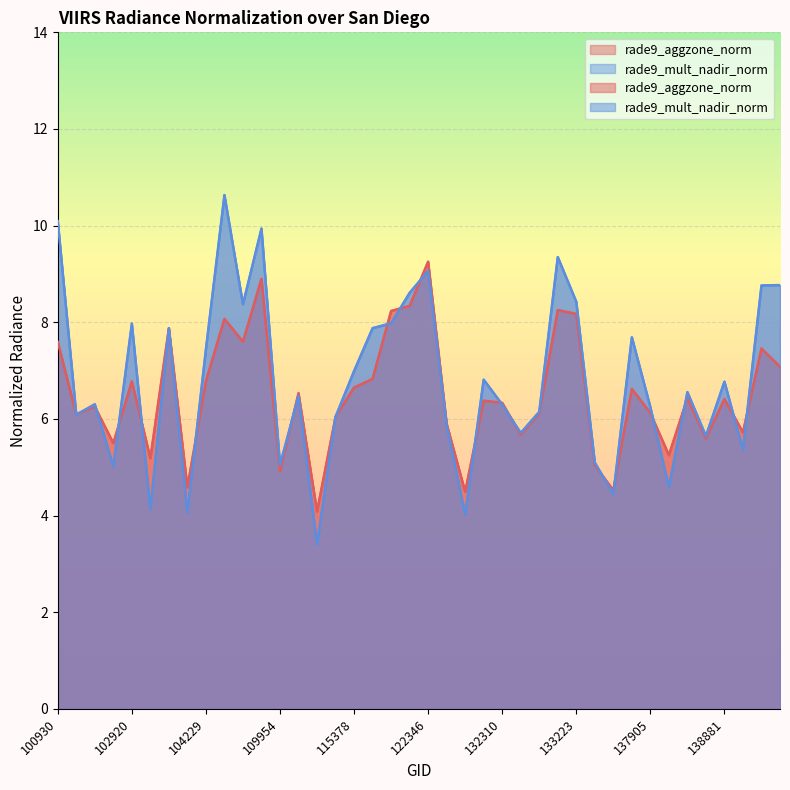

What is the average value of the rade9_mult_nadir_norm series?

6.8